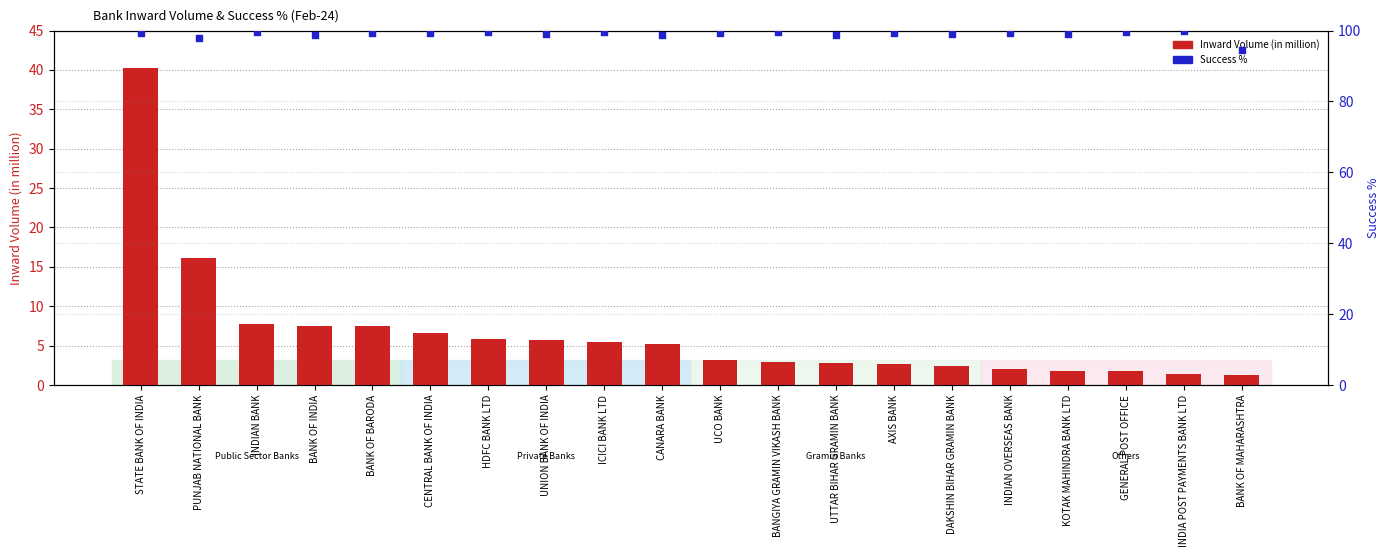

At how many categories does at least one series exceed 92?

20